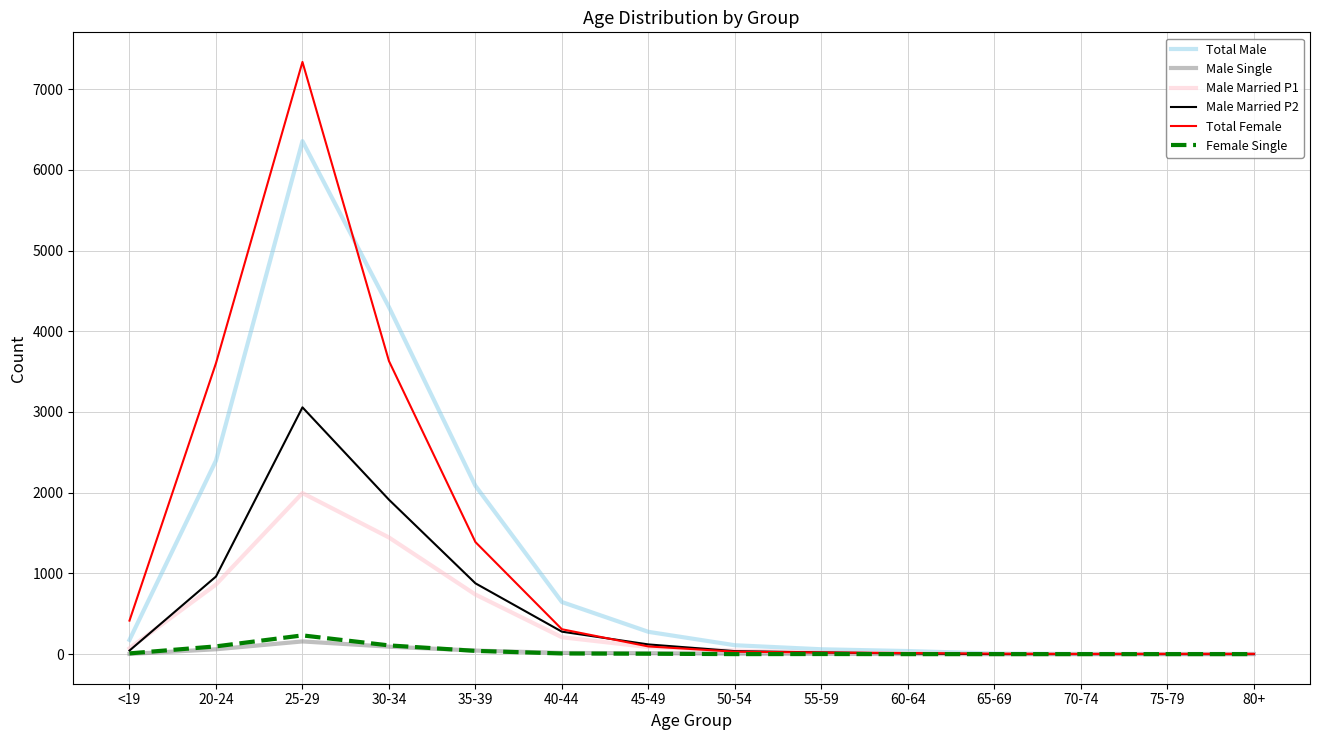

At which category does the chart reach its peak across all series?

25-29